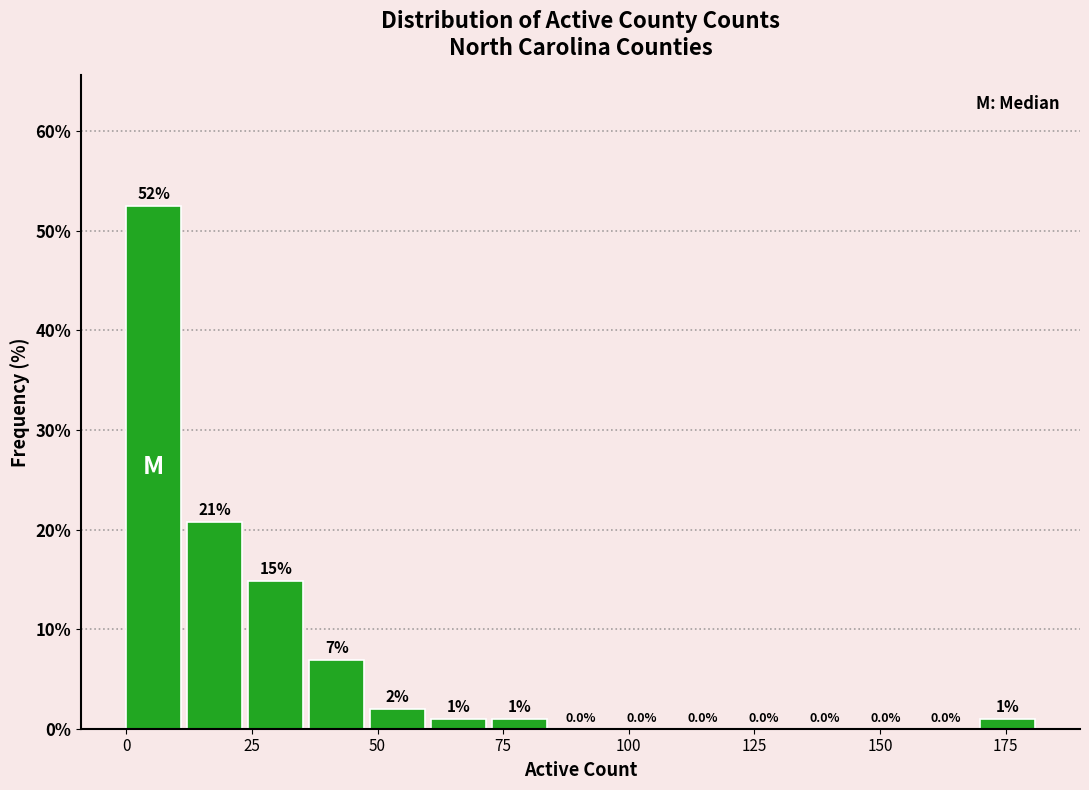

Around what value on the x-axis is the tallest bar? Give the approximate position of its centre, as read against the axis.

5